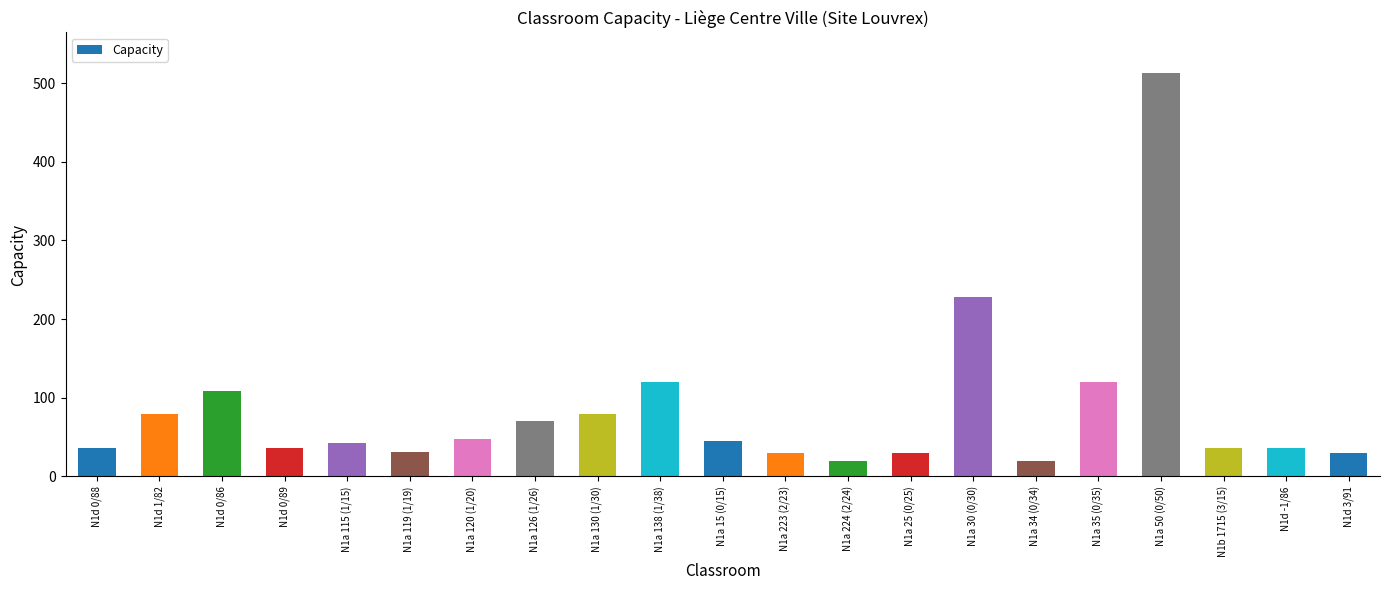

What is the label of the 2nd bar from the left?

N1d 1/82